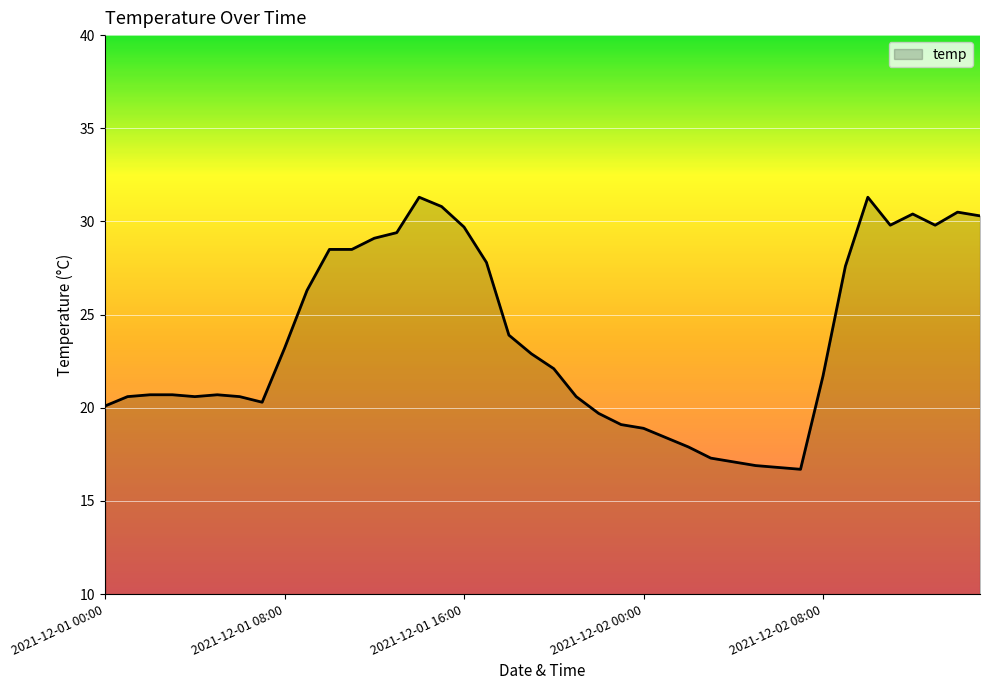

What is the average value?

23.7